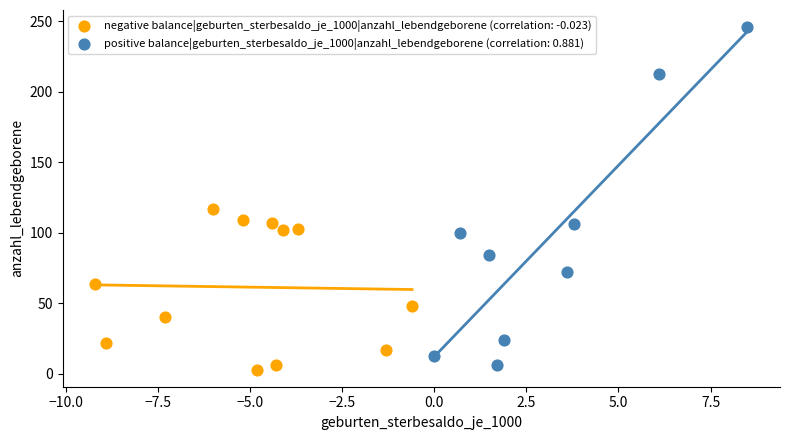

What are all the series names shown in the legend?

negative balance|geburten_sterbesaldo_je_1000|anzahl_lebendgeborene (correlation: -0.023), positive balance|geburten_sterbesaldo_je_1000|anzahl_lebendgeborene (correlation: 0.881)